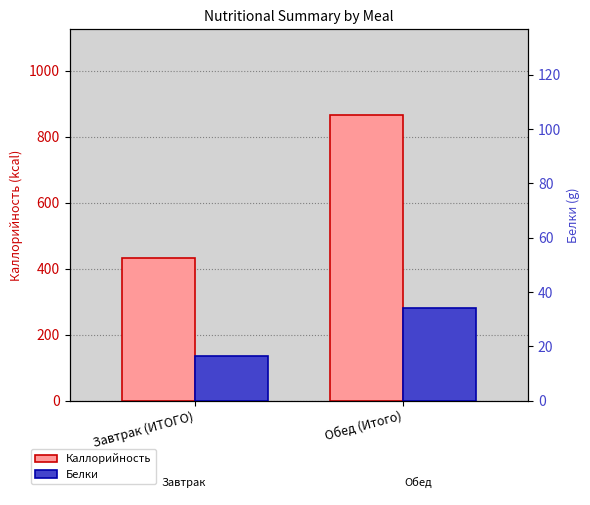

Which series has the largest range (max minus min)?

Каллорийность